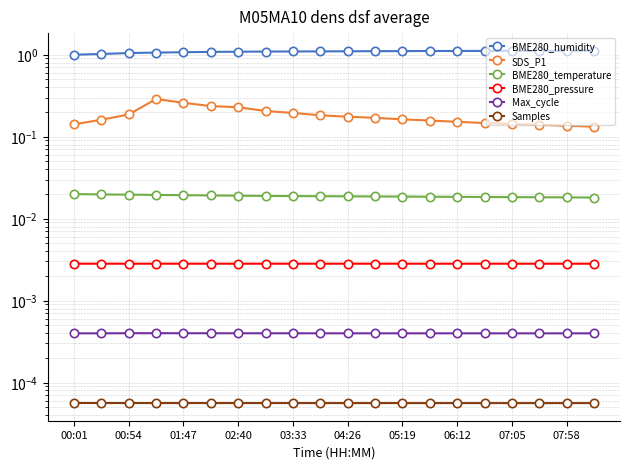

Is the value of BME280_temperature at 10 greater than the value of Max_cycle at 13?

Yes